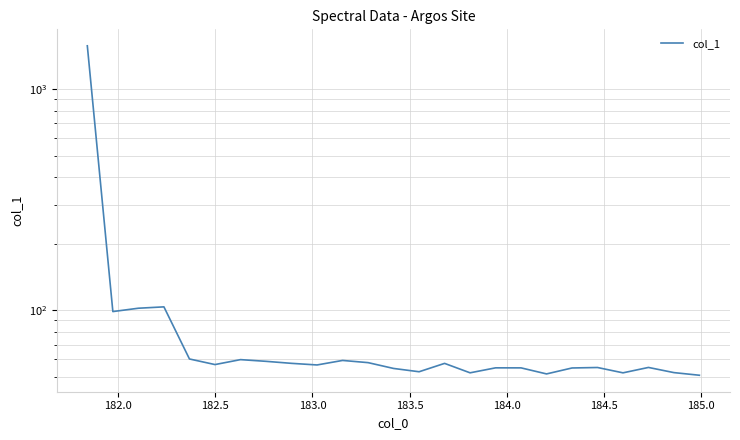

Reading left to right, what are all the values shown in this chart?

1570.0	98.7	102.1	103.6	60.2	56.8	59.8	58.8	57.5	56.6	59.3	58.0	54.6	52.7	57.5	52.1	54.9	54.9	51.5	54.8	55.1	52.1	55.1	52.2	50.8